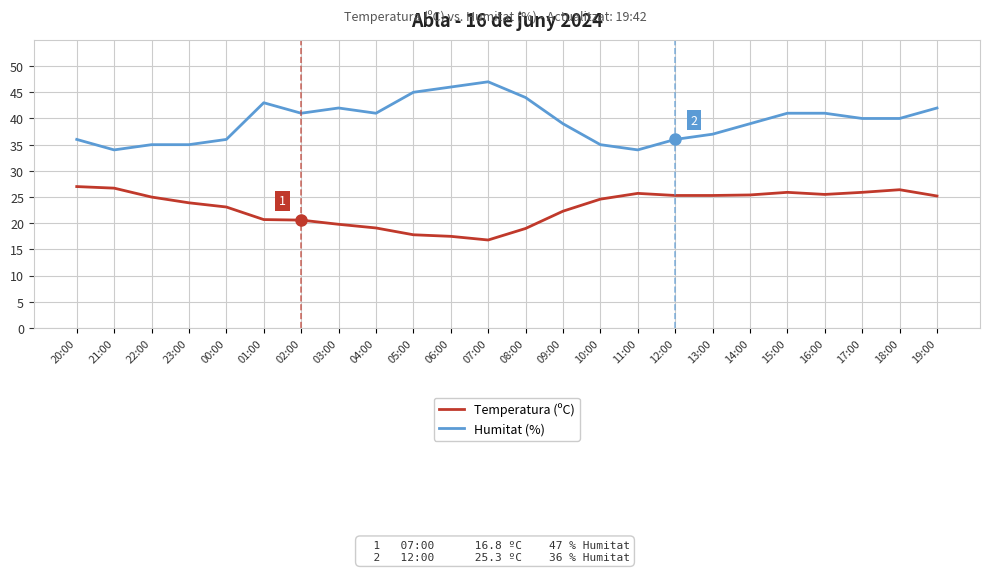

Which series has the largest range (max minus min)?

Humitat (%)